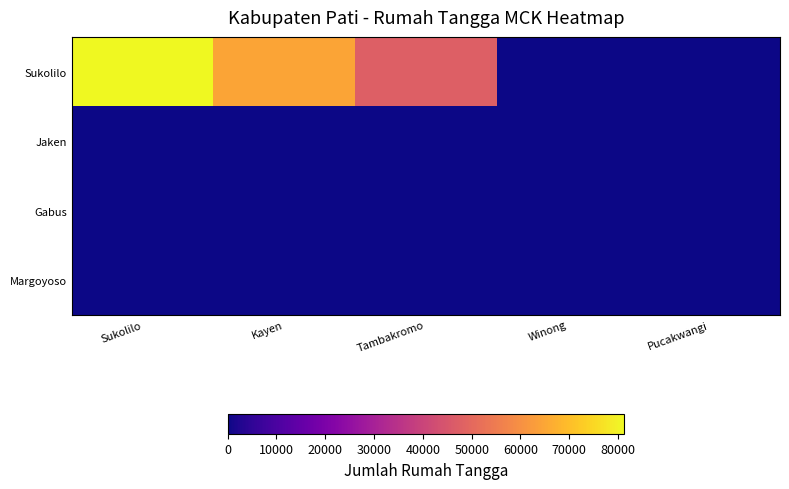

At Tambakromo, list the series in order from smallest to largest.

Jaken, Gabus, Margoyoso, Sukolilo